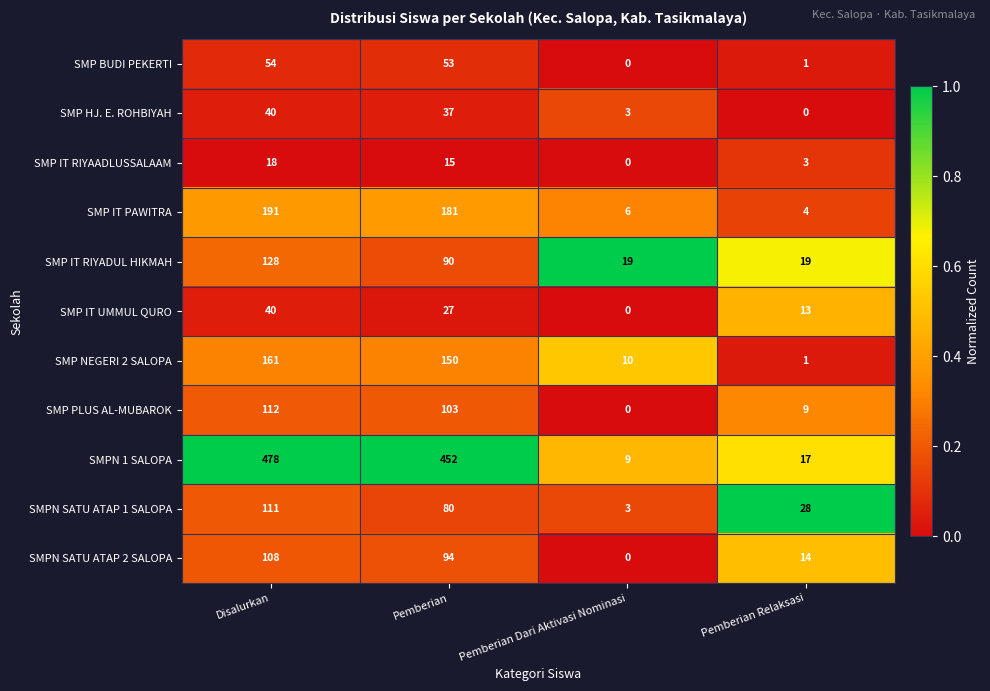

What is the difference between the highest and lowest values at Pemberian Relaksasi?

28